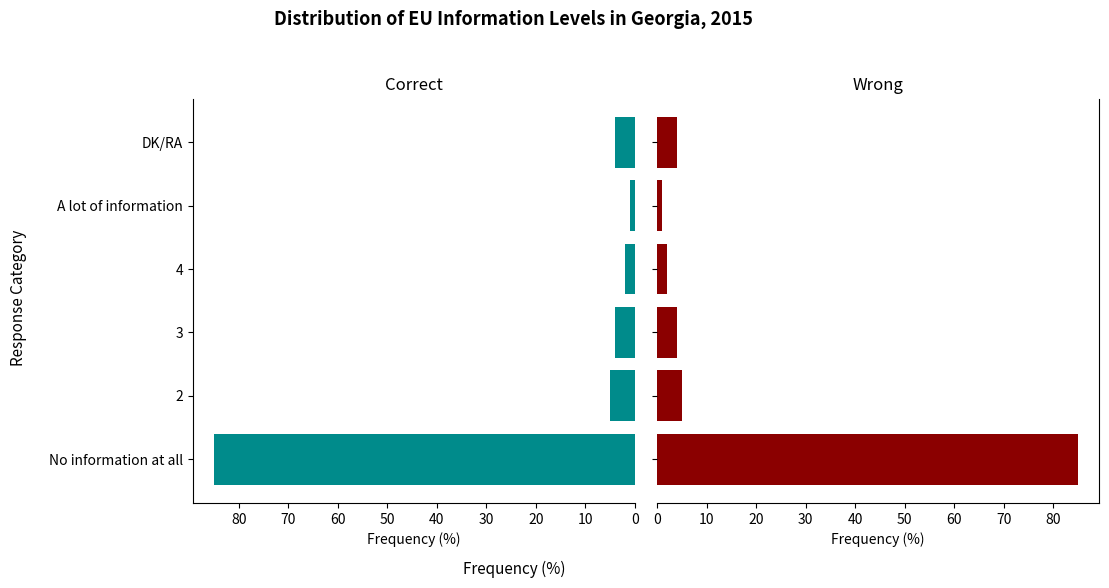

True or false: the data shows 0 at 40.

False